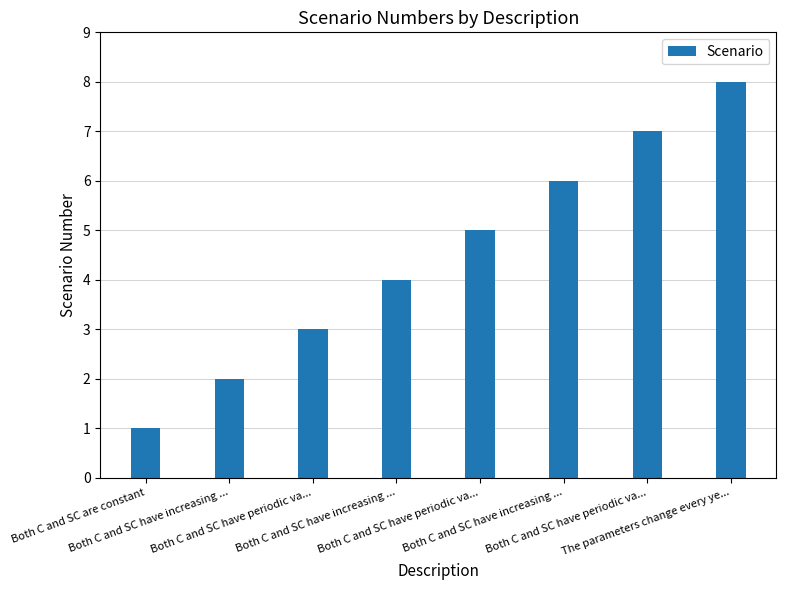

List the labels in order of value, largest first.

The parameters change every ye..., Both C and SC have periodic va..., Both C and SC have increasing ..., Both C and SC have periodic va..., Both C and SC have increasing ..., Both C and SC have periodic va..., Both C and SC have increasing ..., Both C and SC are constant